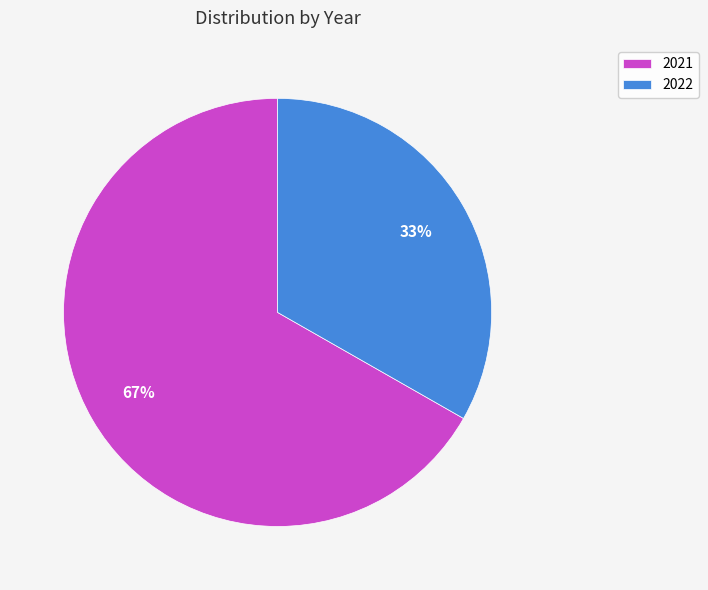

Approximately how many times larger is the value at 2022 compared to 2021?

0.5